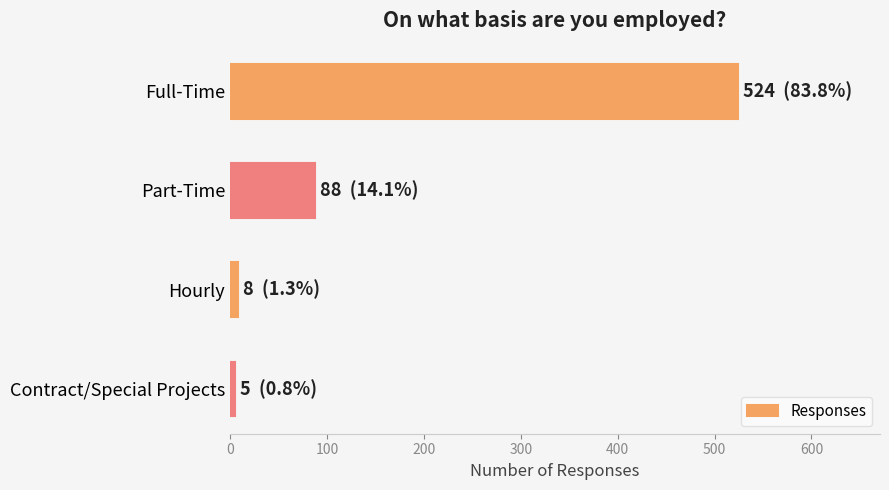

Reading top to bottom, what are all the values shown in this chart?

Full-Time=524	Part-Time=88	Hourly=8	Contract/Special Projects=5